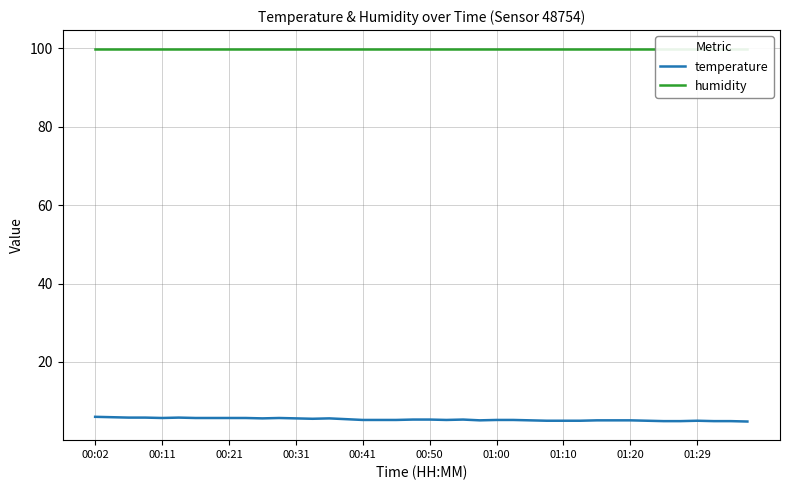

What is the maximum value for temperature?

6.0